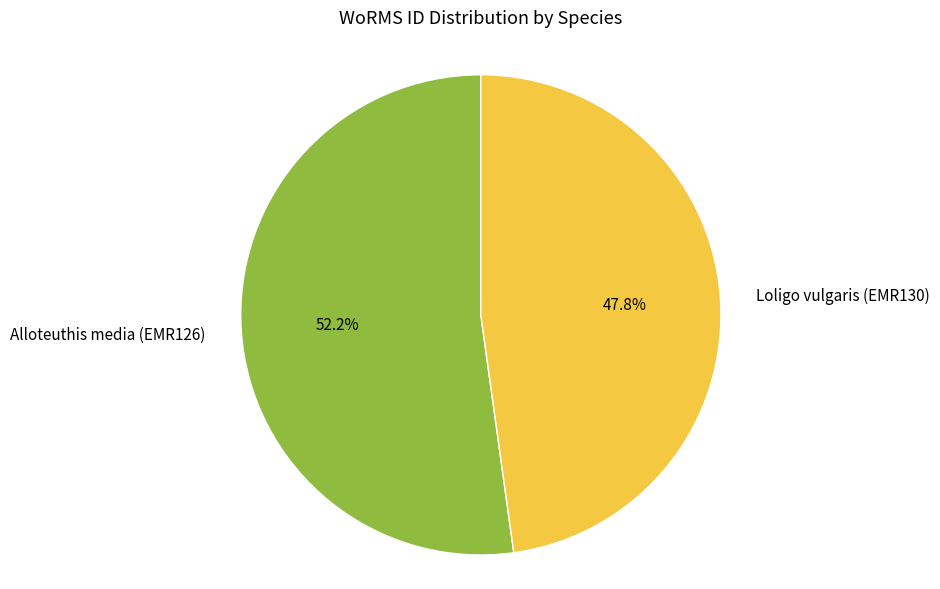

Is there a majority slice in this chart?

Yes